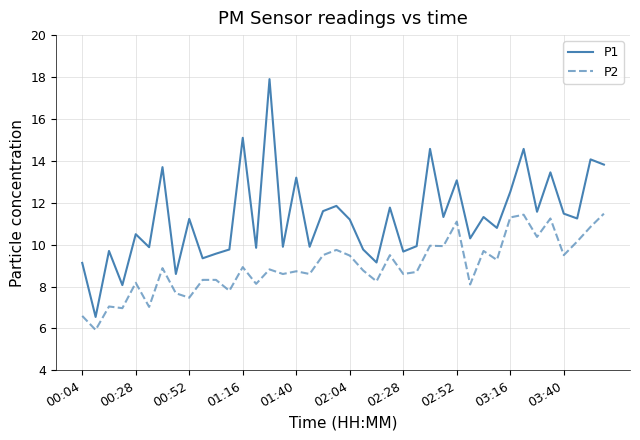

Rank the series by their maximum value, from lowest to highest.

P2, P1